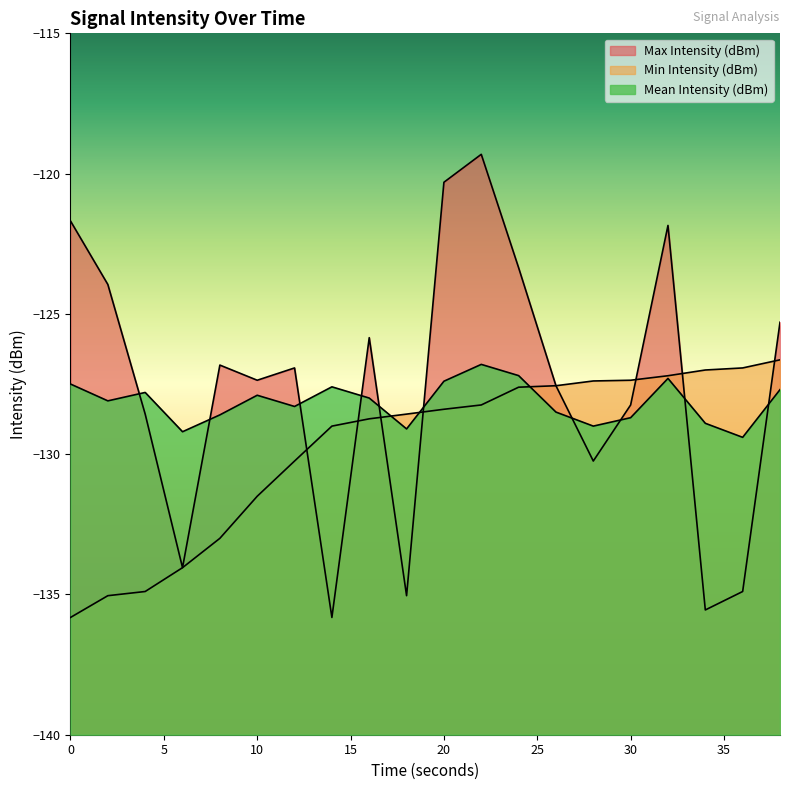

Which category has the highest value in the Mean Intensity (dBm) series?

22